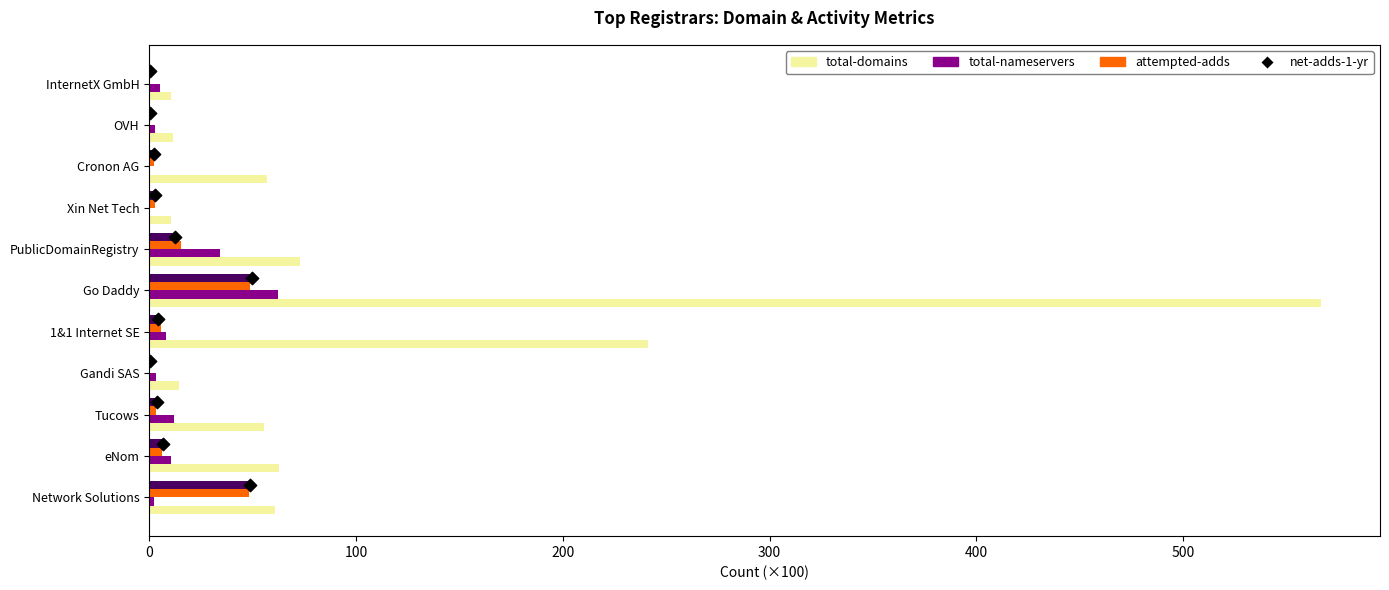

Which series contains the lowest Y value?

net-adds-1-yr (marker)